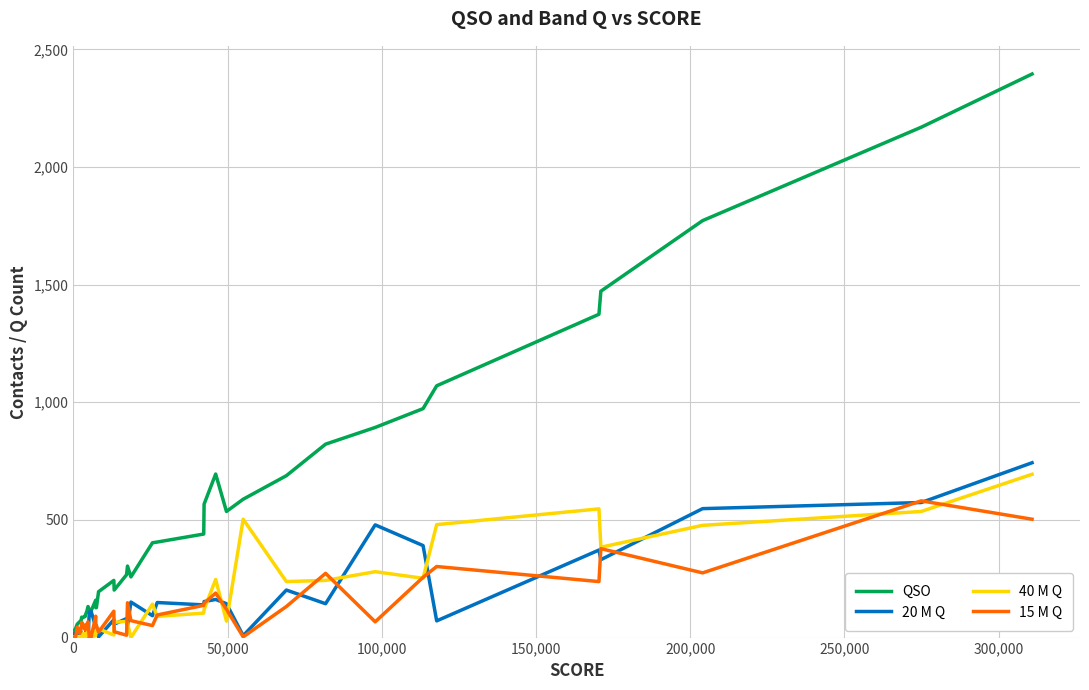

Which series has the widest spread of values?

QSO